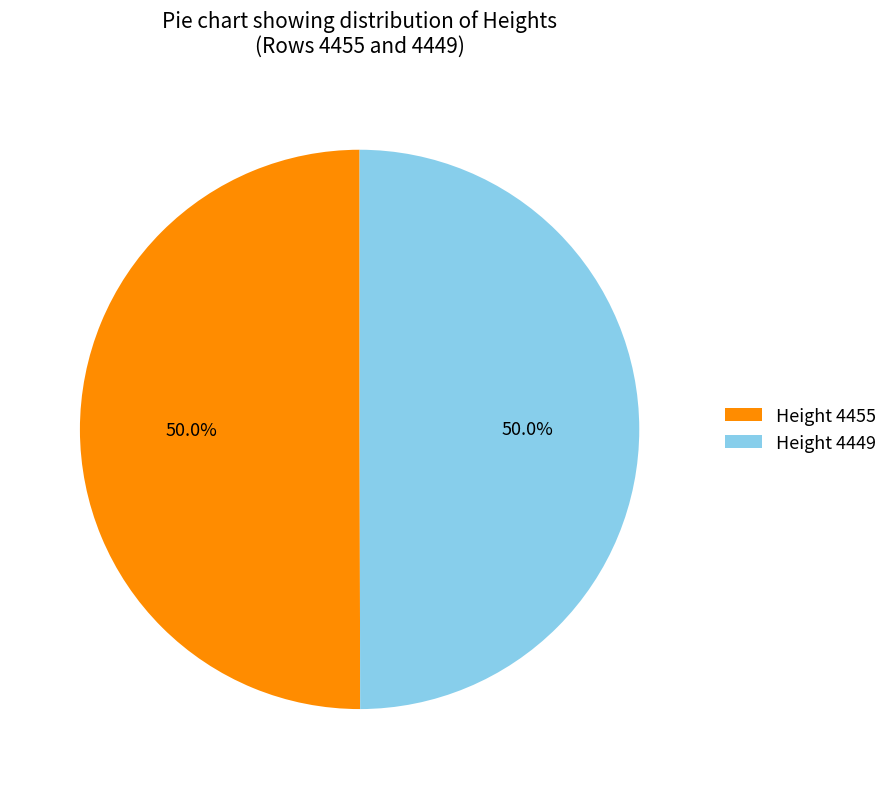

How many segments does this pie chart have?

2